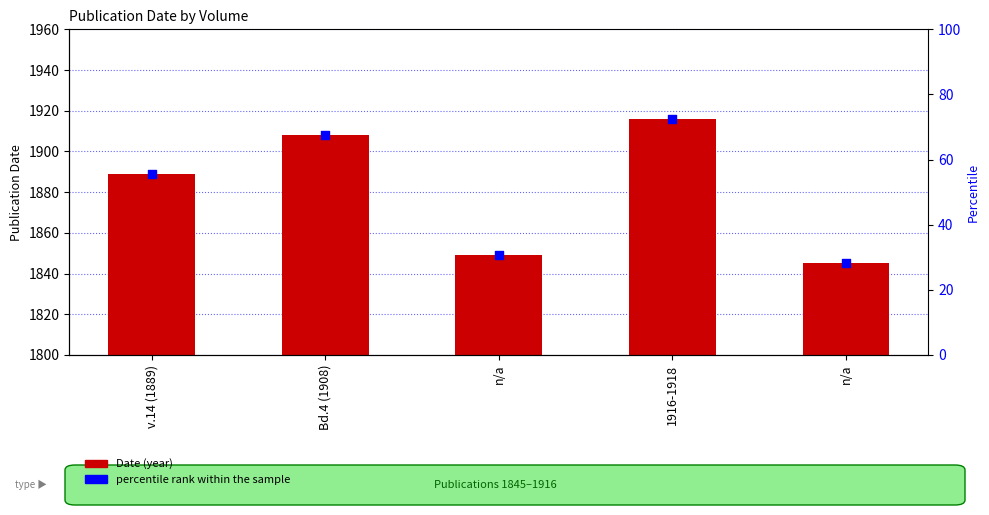

Which series has the largest total across all categories?

Date